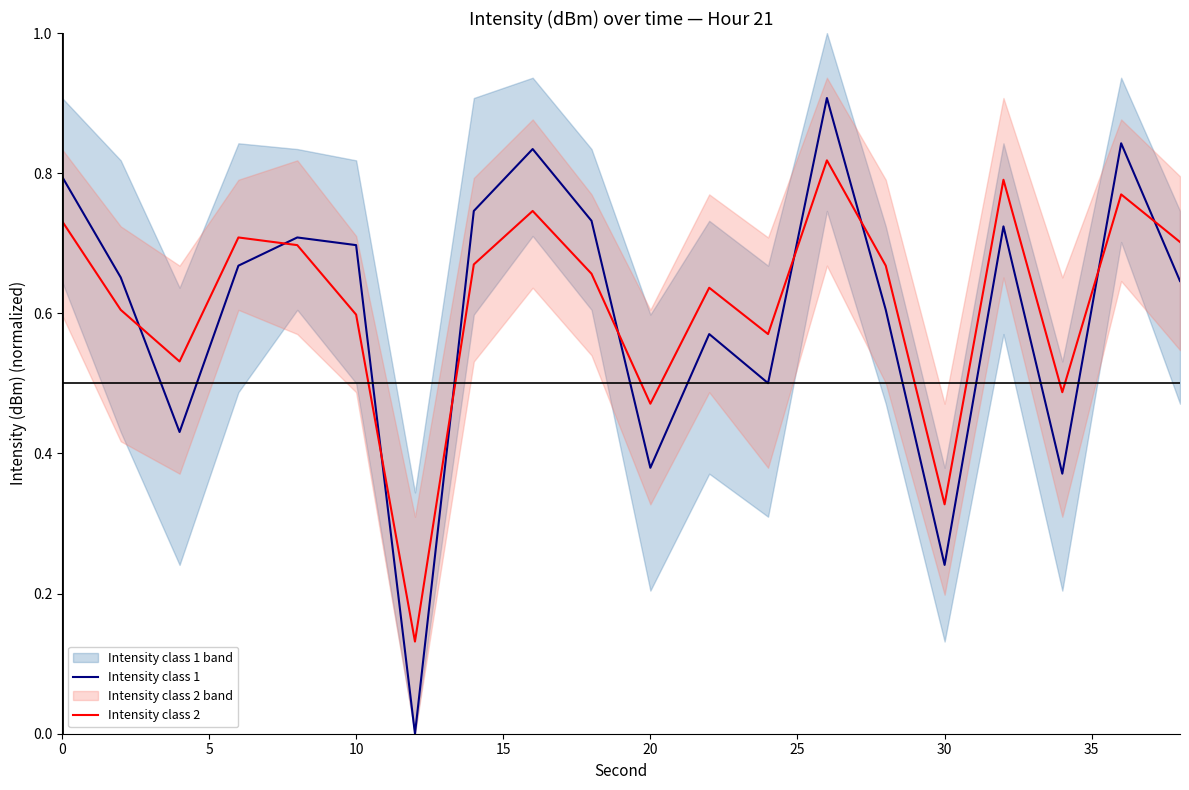

True or false: Intensity class 1 and Intensity class 2 intersect in this chart.

True